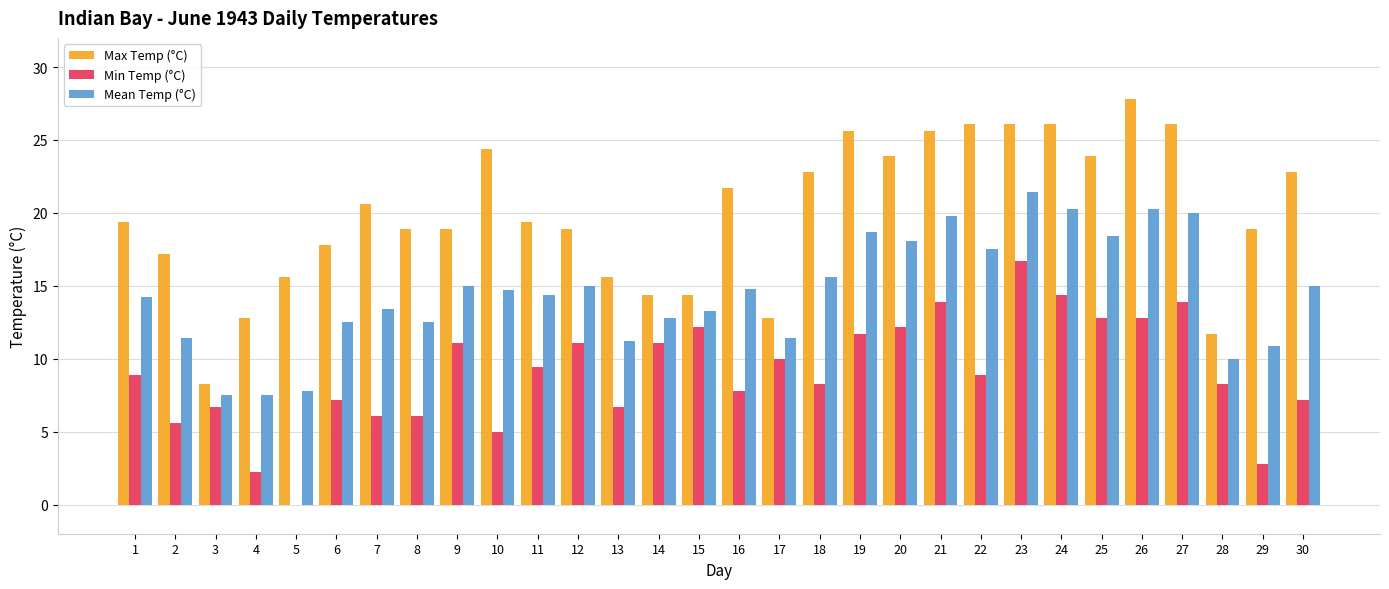

What is the total value across all series at 26?

60.9